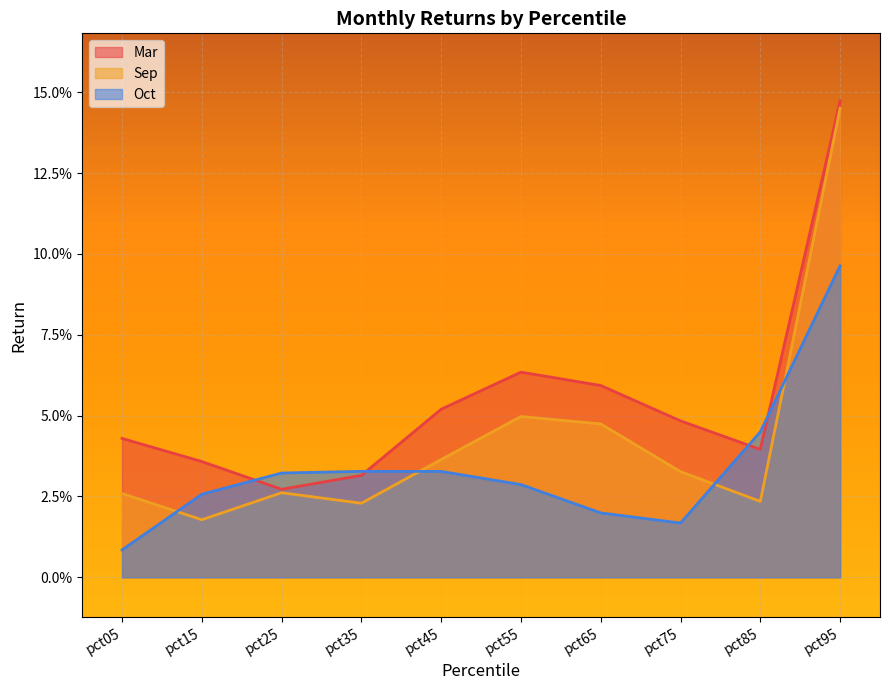

The Mar series shows 0.1 at pct65. True or false?

True